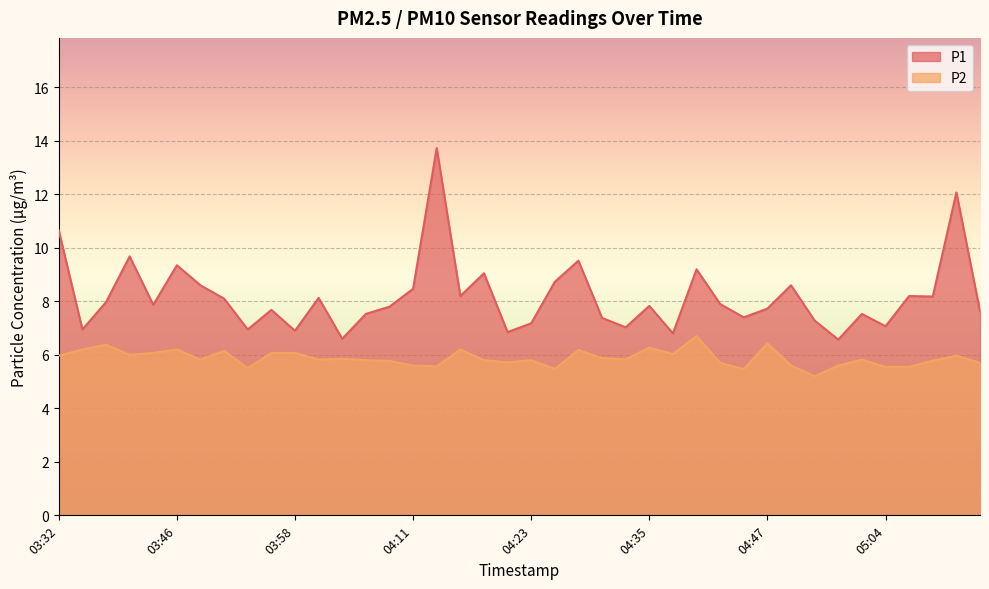

What is the label of the 25th point from the left?

04:33